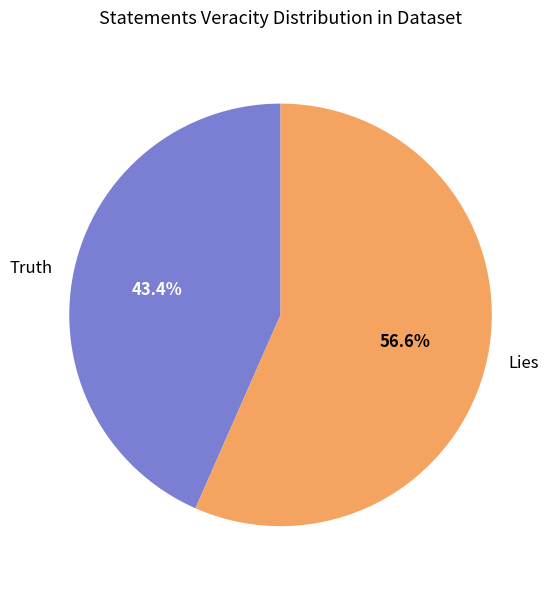

Is the sum of Lies and Truth greater than half?

Yes